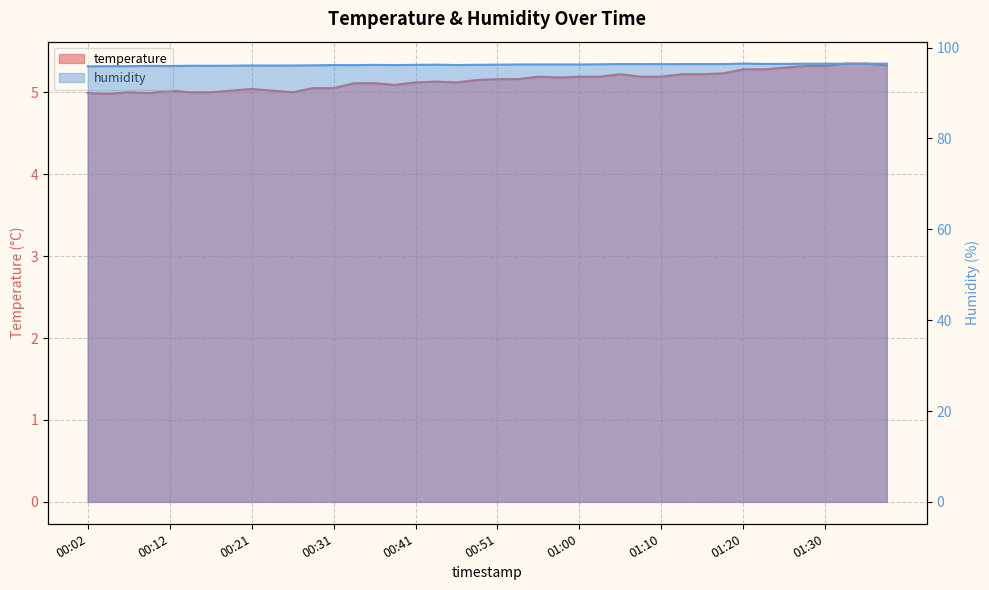

At which category does temperature reach its first local valley?

00:04